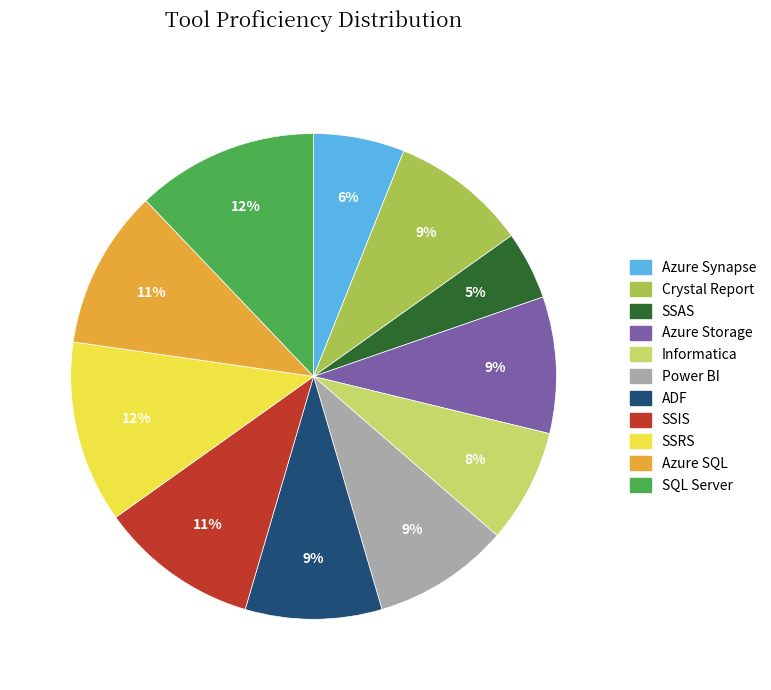

Combined, do SSRS and SSAS account for over 50%?

No